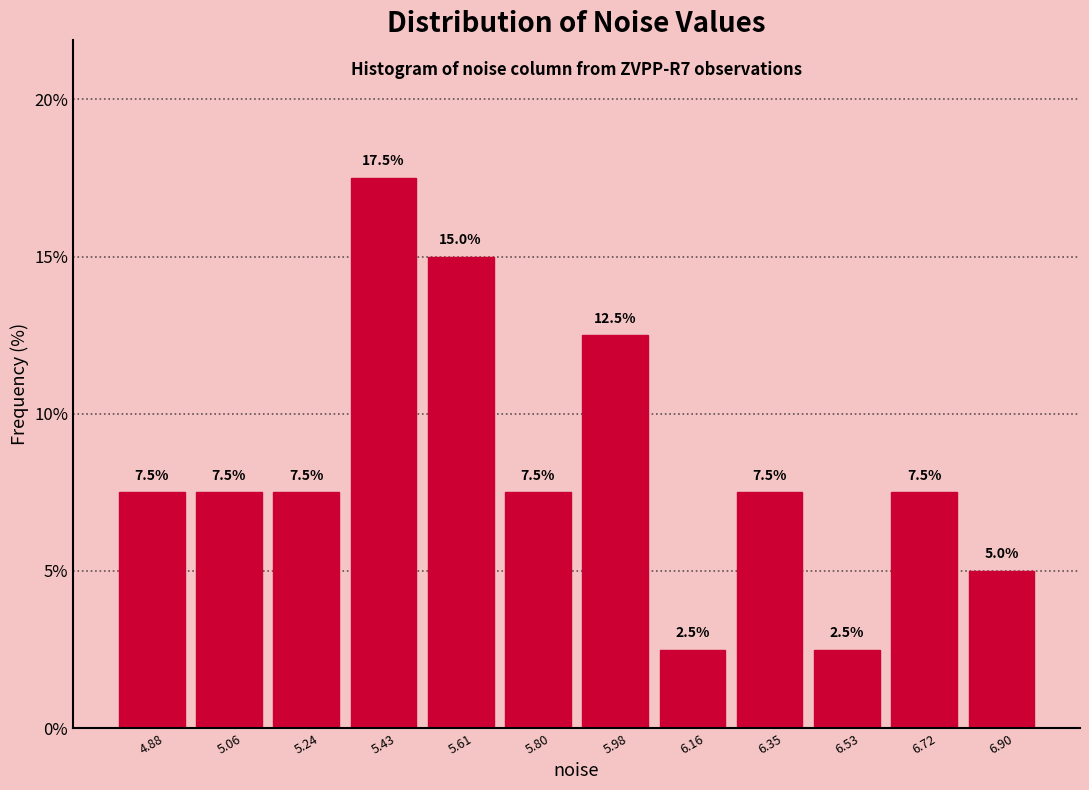

Reading left to right, transcribe this chart: for each bar, give the range it covers on the x-axis and its height. The bar edges are not printed on the chart, so give them approximately, as read against the axis.

4.78 to 4.96: 7.5
4.96 to 5.16: 7.5
5.16 to 5.34: 7.5
5.34 to 5.52: 17.5
5.52 to 5.70: 15.0
5.70 to 5.88: 7.5
5.88 to 6.08: 12.5
6.08 to 6.26: 2.5
6.26 to 6.44: 7.5
6.44 to 6.62: 2.5
6.62 to 6.80: 7.5
6.80 to 7.00: 5.0